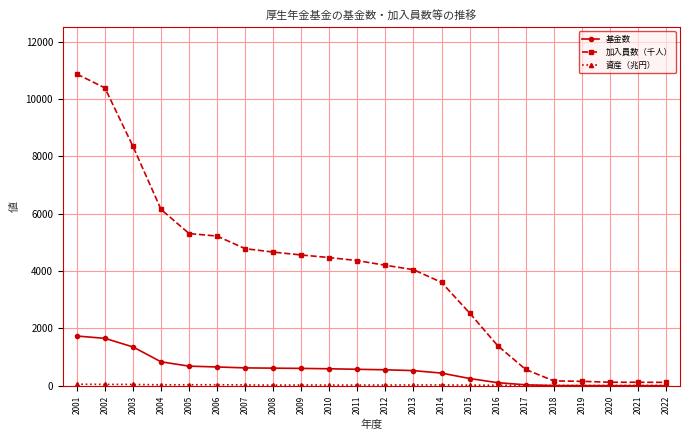

How many lines are shown in the chart?

3